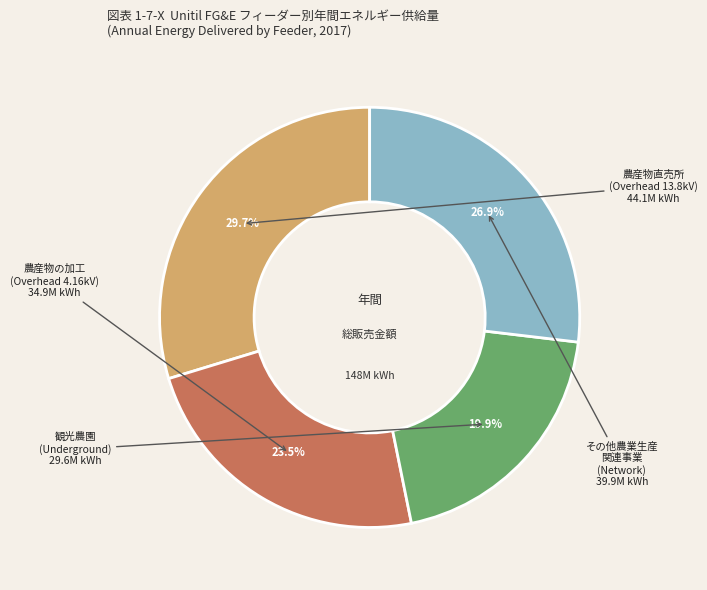

Is there any slice that represents more than half of the pie?

No